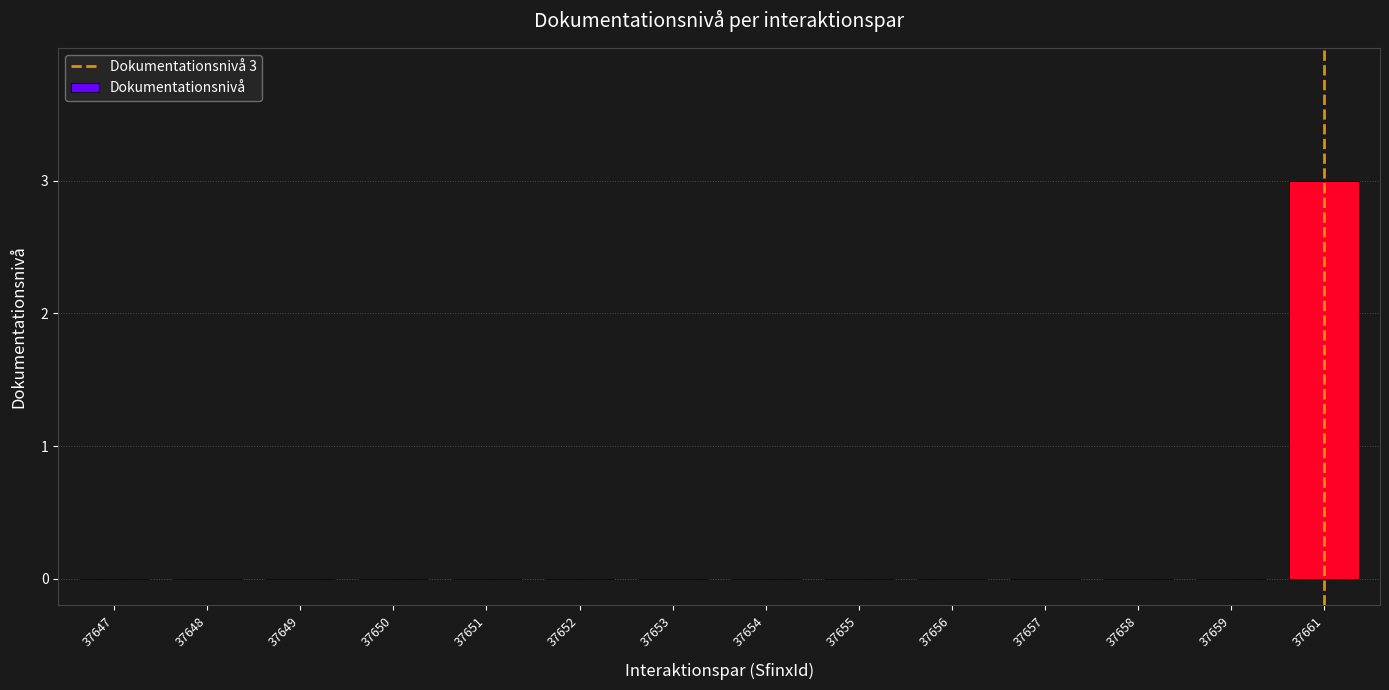

What is the sum of all values?

3